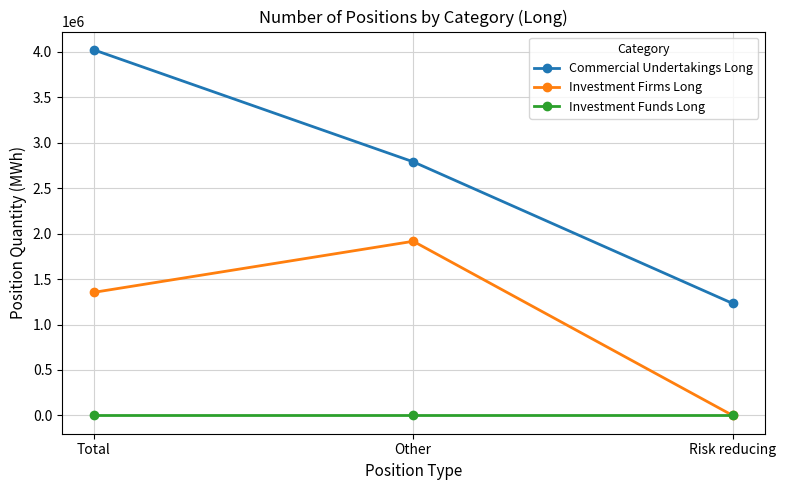

Which series has the largest total across all categories?

Commercial Undertakings Long